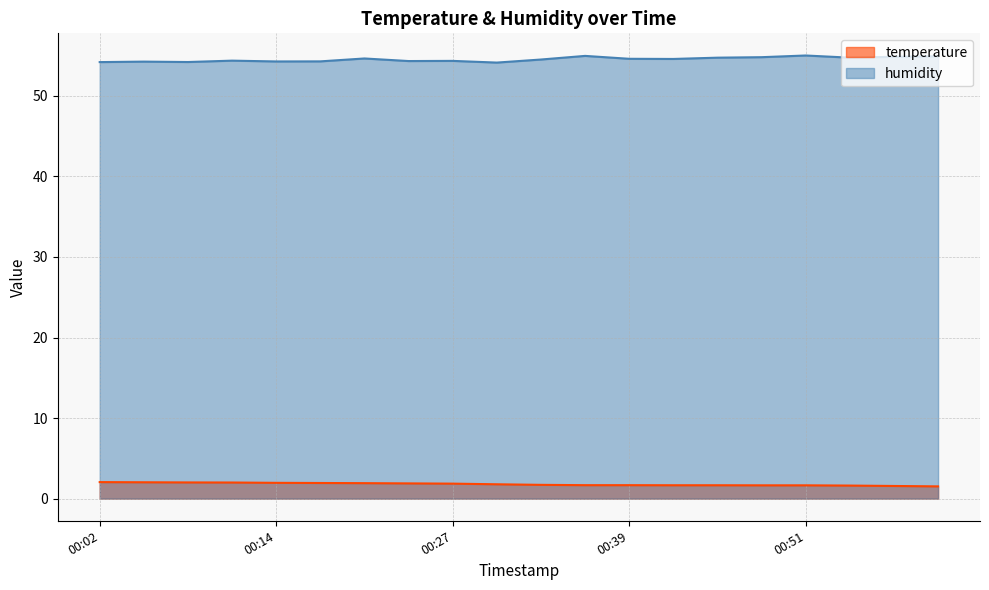

Rank the series at 00:24 from lowest to highest value.

temperature, humidity